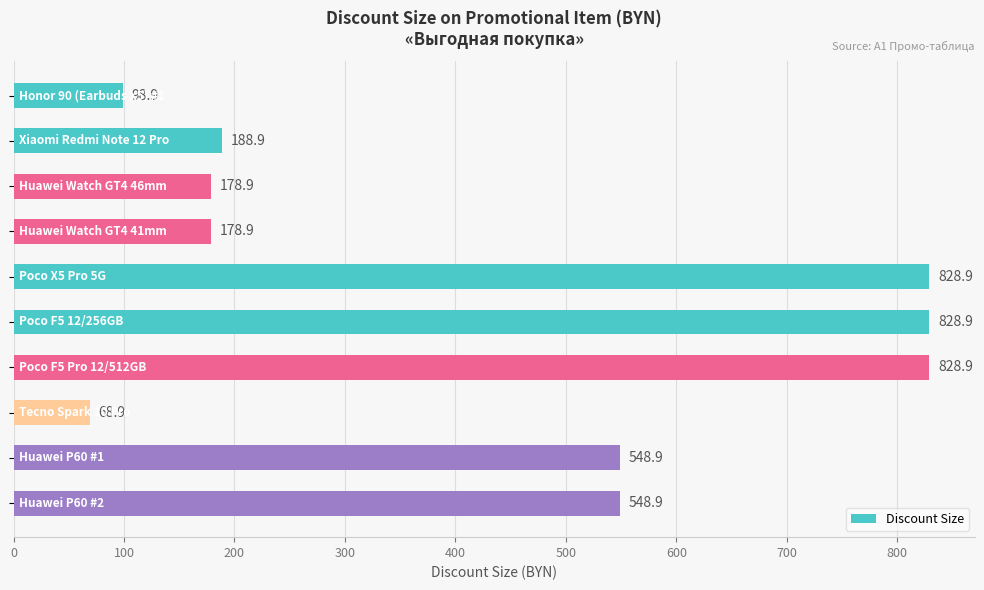

What is the smallest value displayed?

68.9